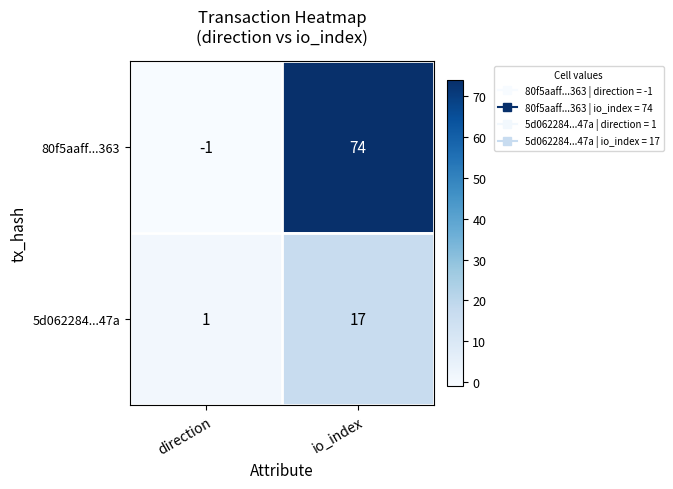

What is the average value of the 5d062284...47a series?

9